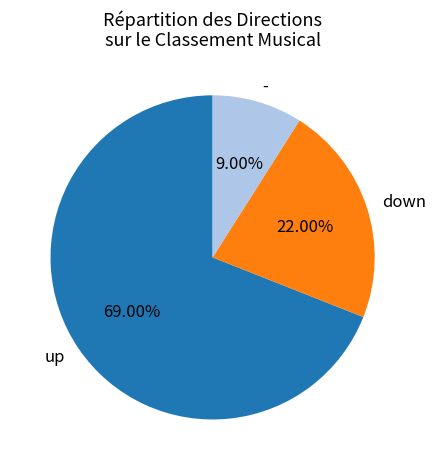

Is it true that - is 9% of the pie?

True